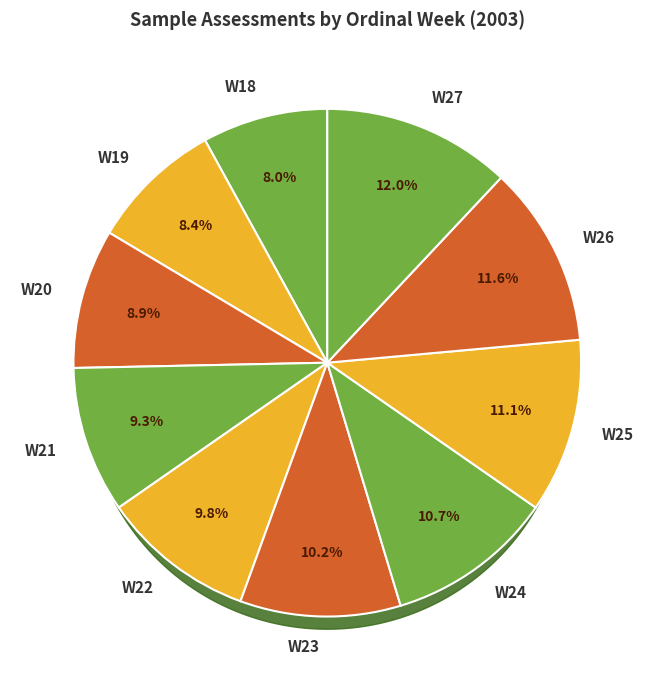

What is the total percentage of W21 and W23?

19.6%